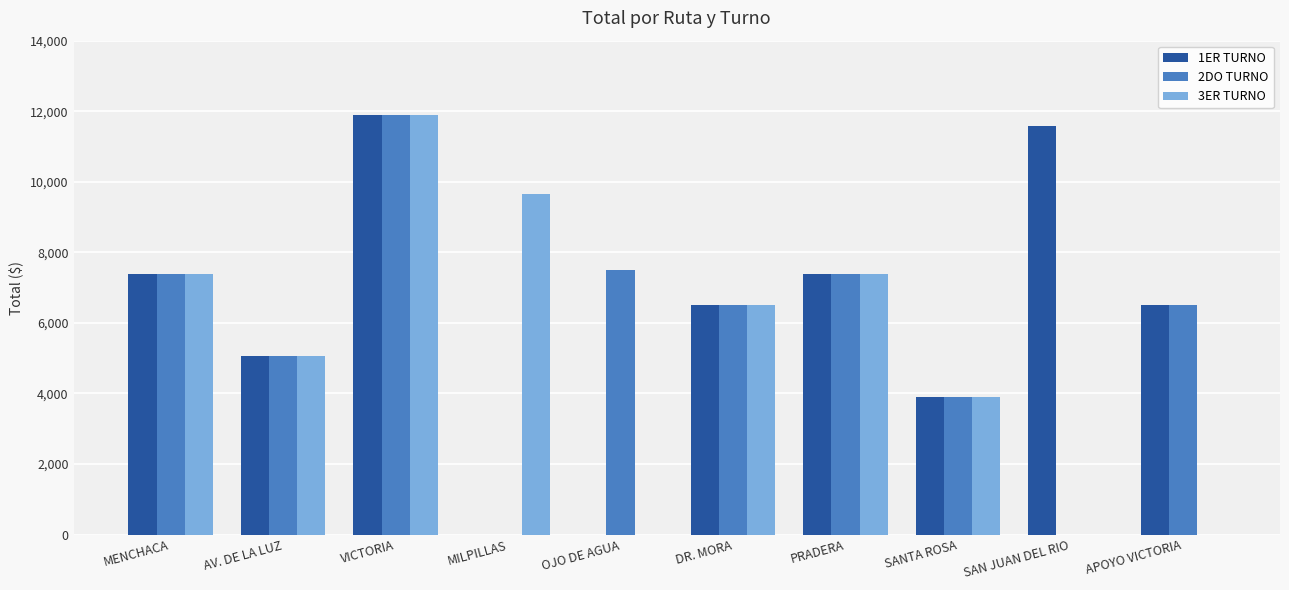

Reading right to left, list all the values displayed in this chart.

1ER TURNO: APOYO VICTORIA=6510	SAN JUAN DEL RIO=11580	SANTA ROSA=3888	PRADERA=7380	DR. MORA=6510	OJO DE AGUA=0	MILPILLAS=0	VICTORIA=11880	AV. DE LA LUZ=5070	MENCHACA=7380
2DO TURNO: APOYO VICTORIA=6510	SAN JUAN DEL RIO=0	SANTA ROSA=3888	PRADERA=7380	DR. MORA=6510	OJO DE AGUA=7500	MILPILLAS=0	VICTORIA=11880	AV. DE LA LUZ=5070	MENCHACA=7380
3ER TURNO: APOYO VICTORIA=0	SAN JUAN DEL RIO=0	SANTA ROSA=3888	PRADERA=7380	DR. MORA=6510	OJO DE AGUA=0	MILPILLAS=9650	VICTORIA=11880	AV. DE LA LUZ=5070	MENCHACA=7380